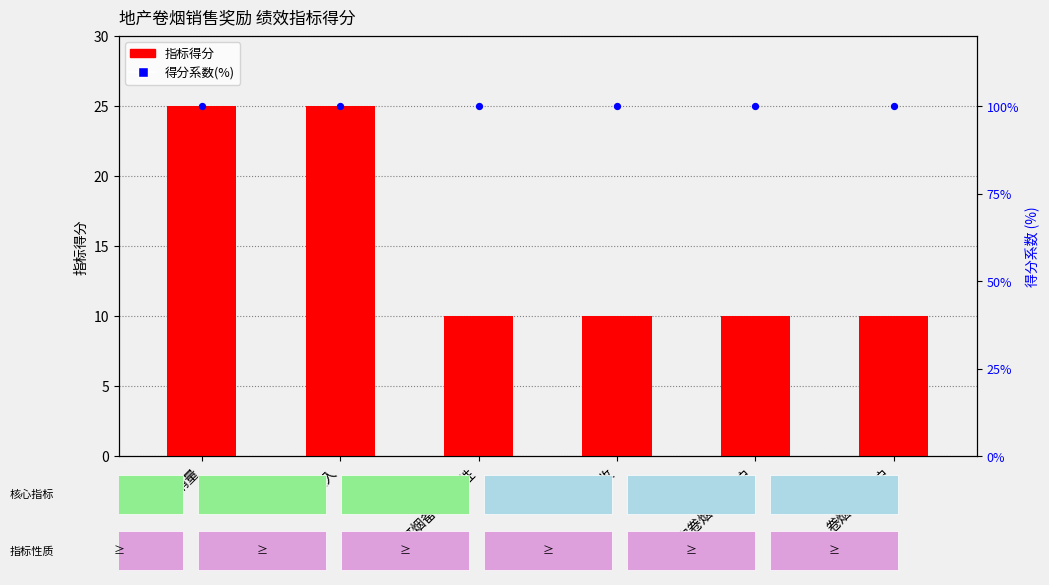

At which category is the sum across all series the highest?

卷烟销量